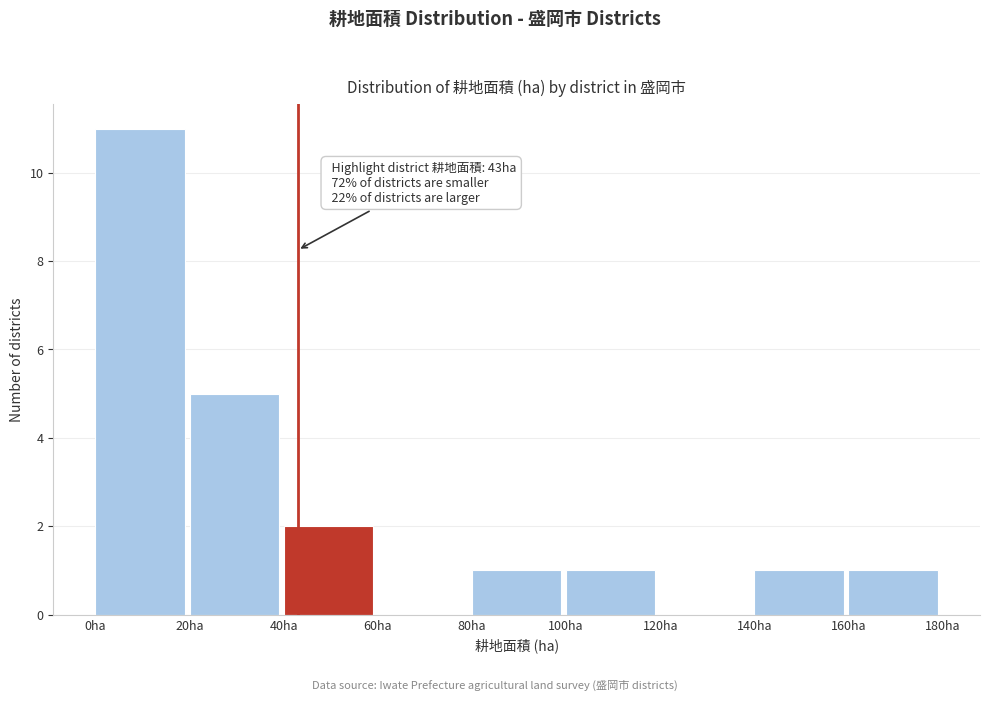

Over which range of the x-axis is the bar tallest?

0 to 20